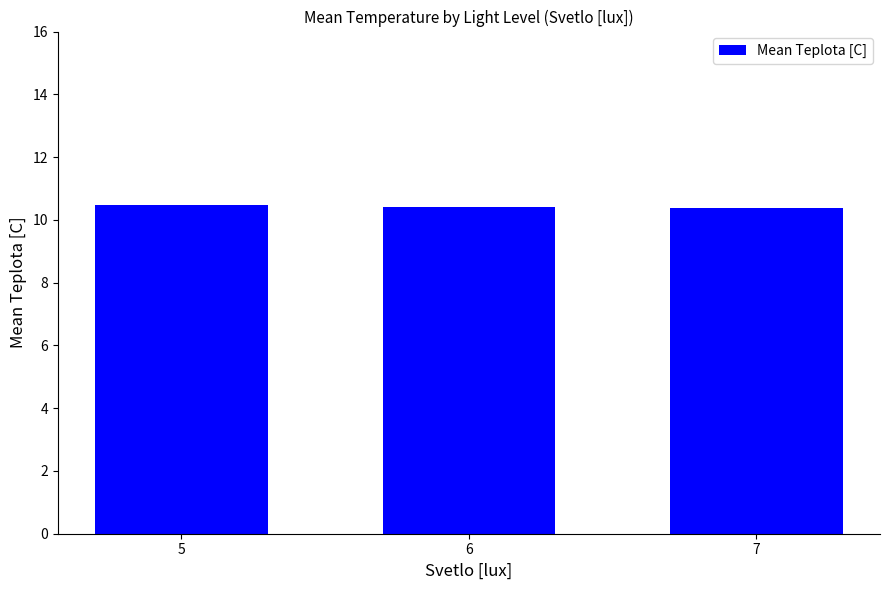

How many values are between 10 and 11?

3